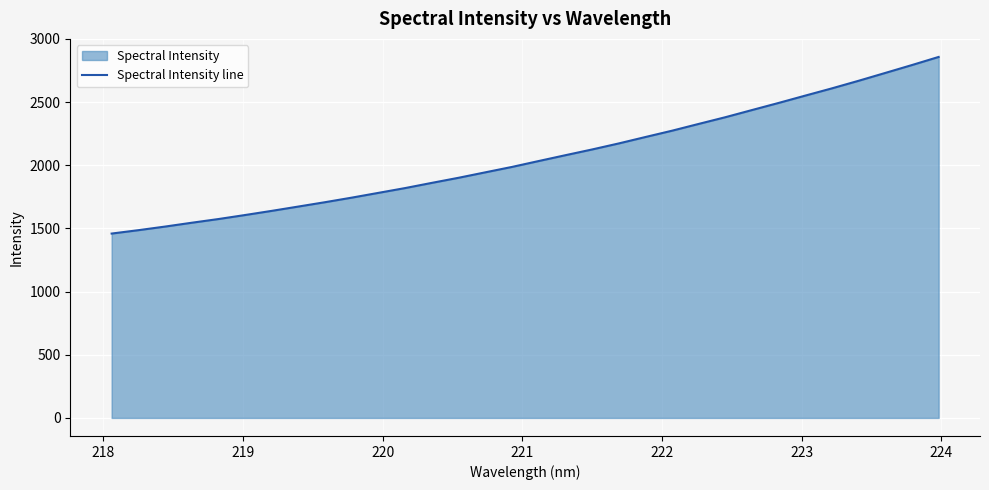

What is the greatest value displayed?

2857.8